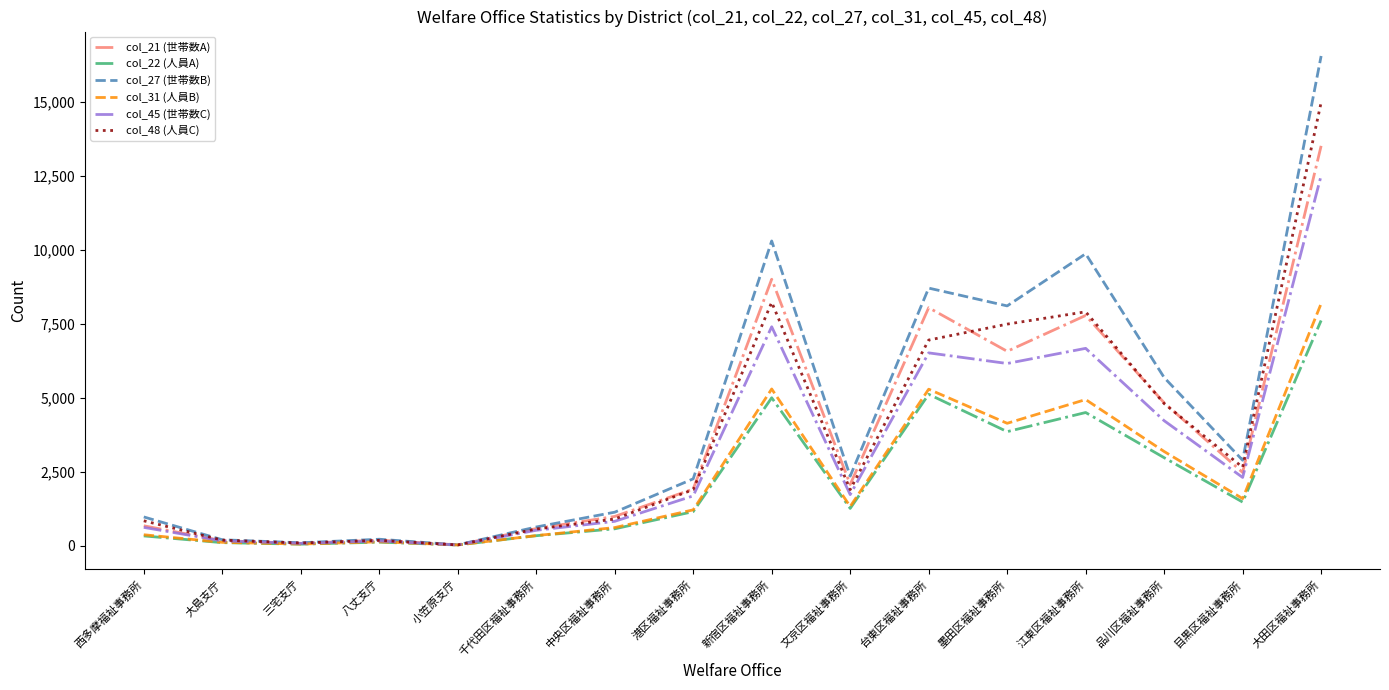

How many categories are shown in the chart?

16